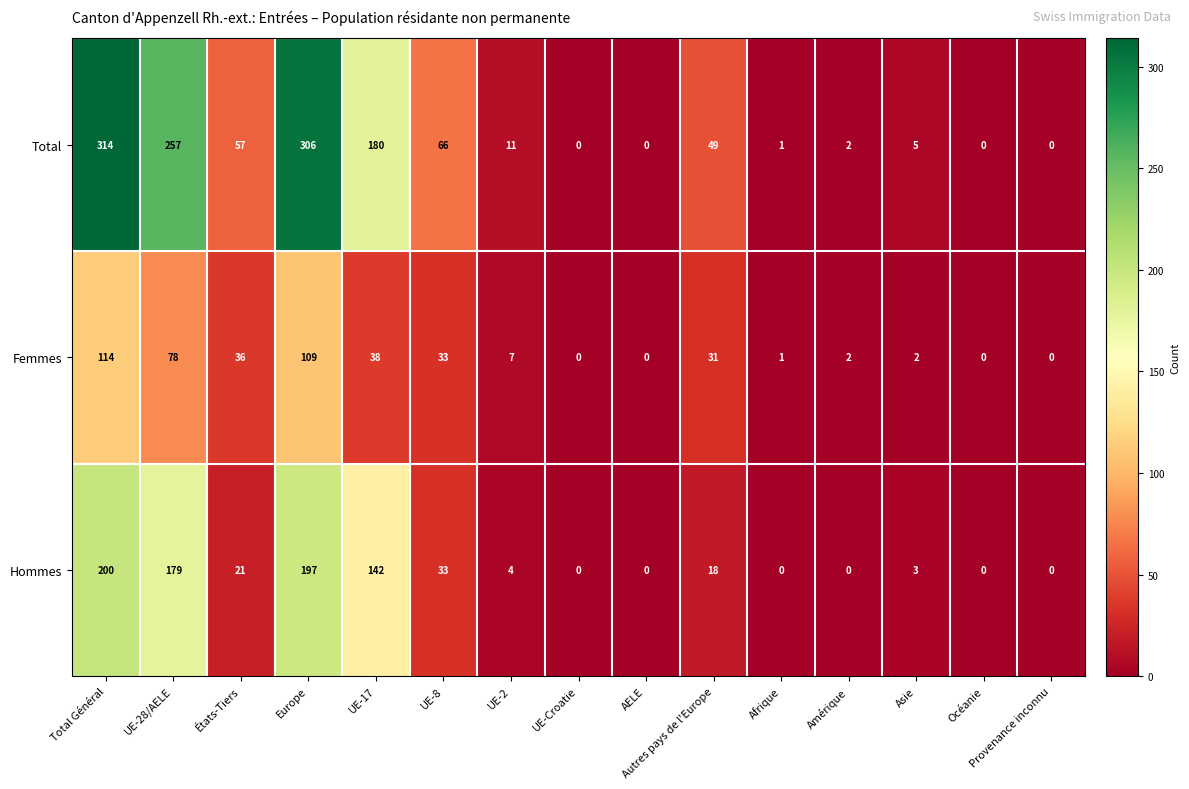

List the series in order of their peak value, lowest first.

Femmes, Hommes, Total